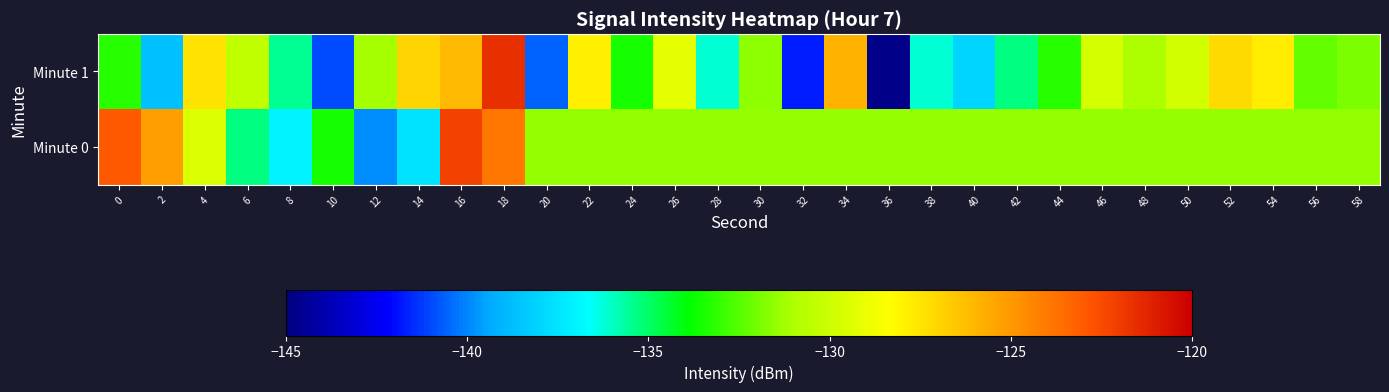

Which label corresponds to the smallest value in the chart?

36